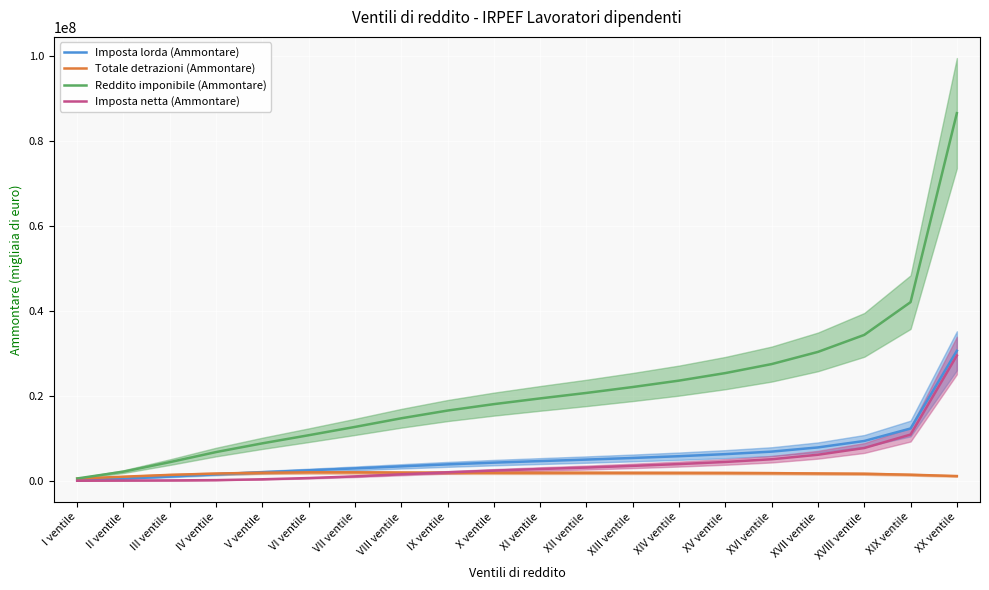

True or false: Totale detrazioni (Ammontare) has more than 0 points higher than both neighbors.

True